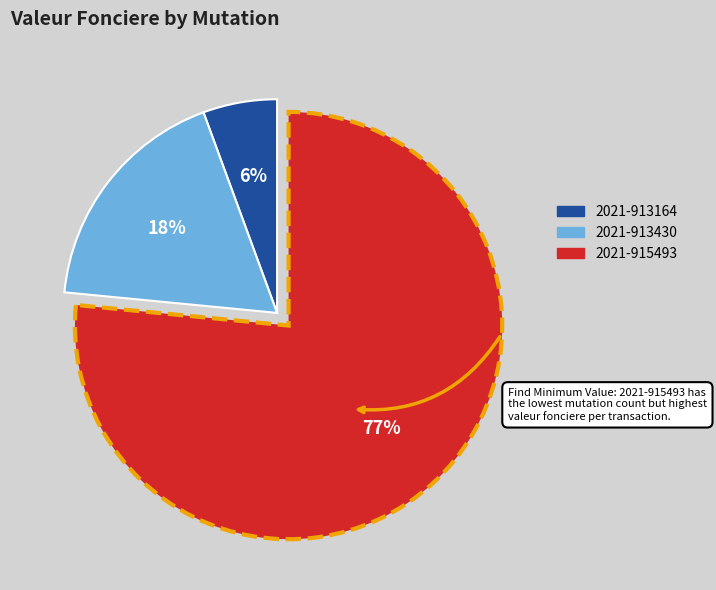

Count the number of slices in the pie.

3